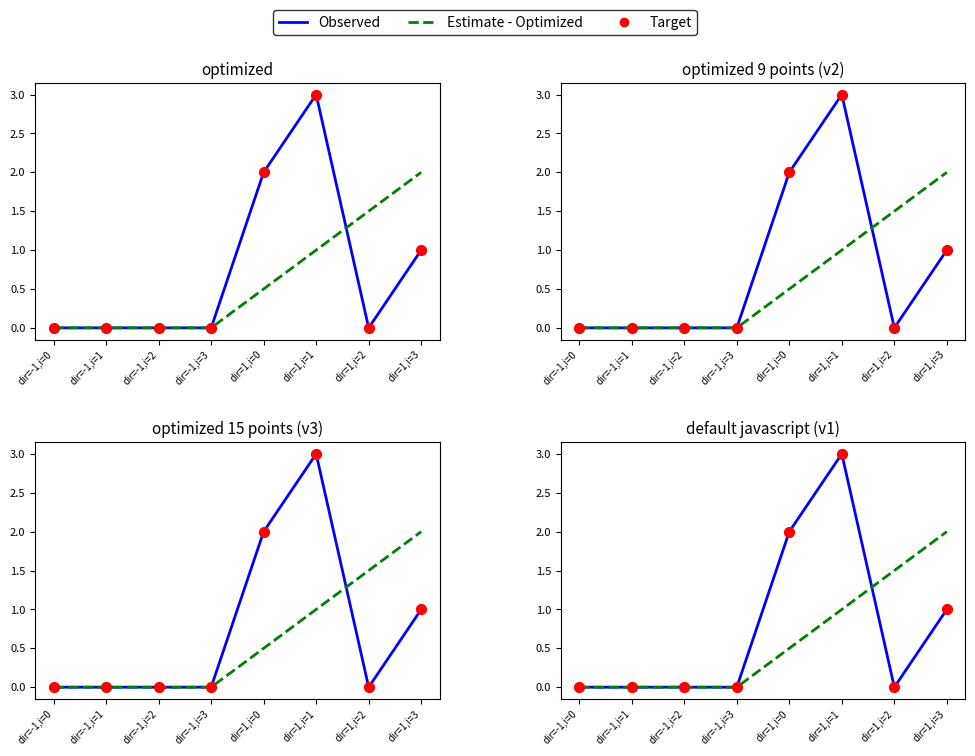

Which series contains the highest Y value?

Observed